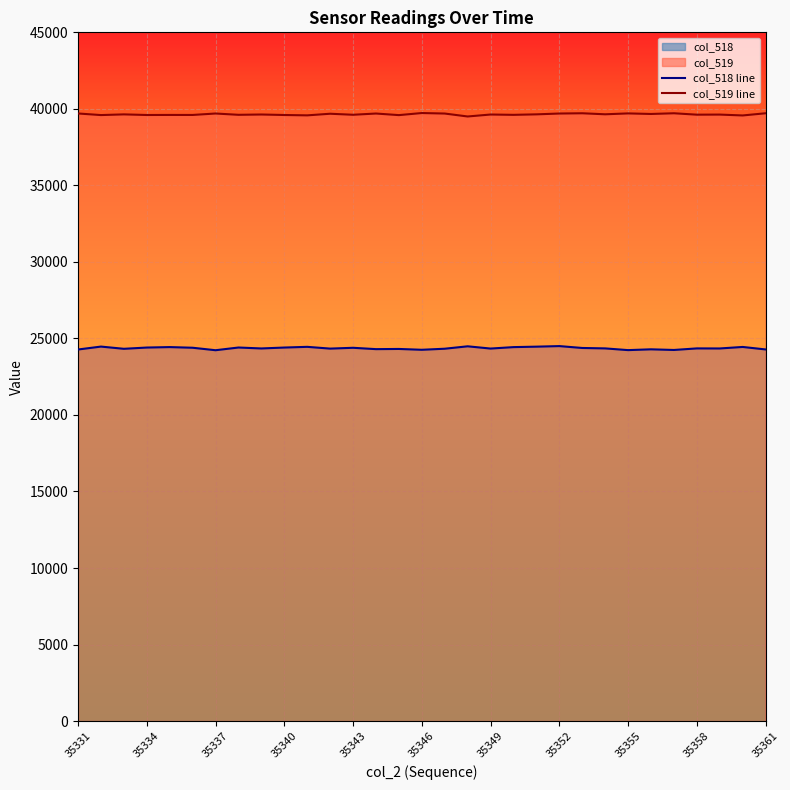

Which series has the widest spread of values?

col_518 line